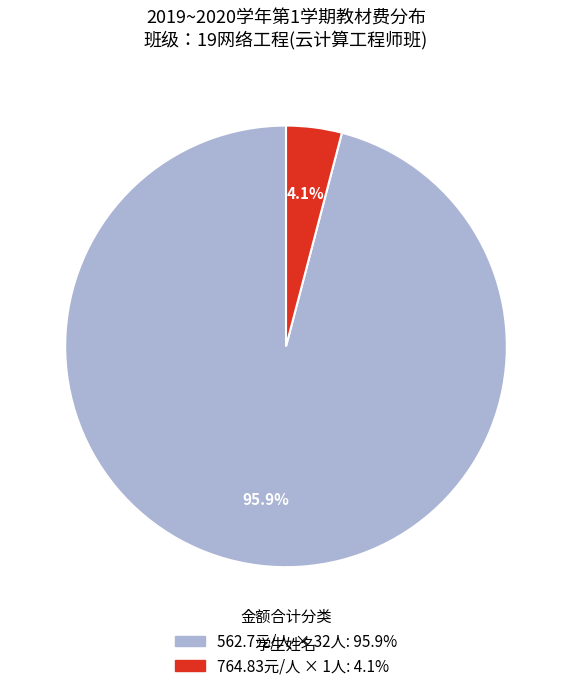

Count the number of slices in the pie.

2